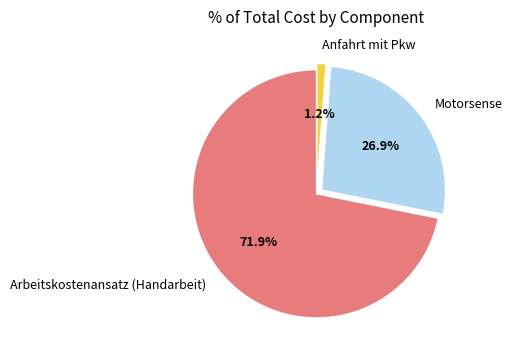

What is the largest slice in the pie chart?

Arbeitskostenansatz (Handarbeit)